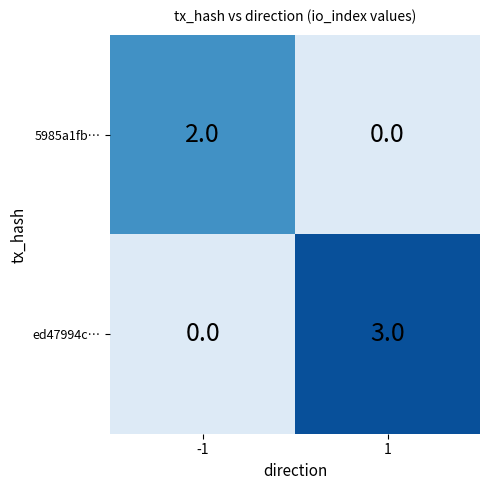

Read the ed47994c… value at 1.

3